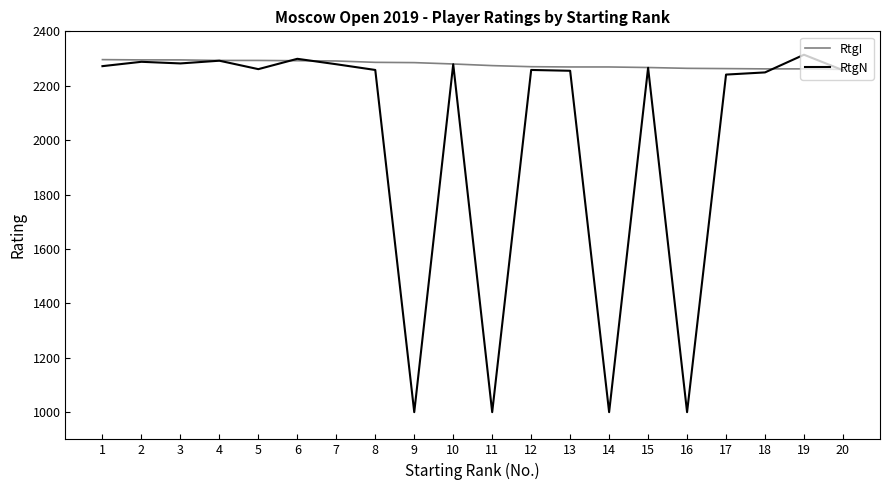

What is the smallest value displayed?

1000